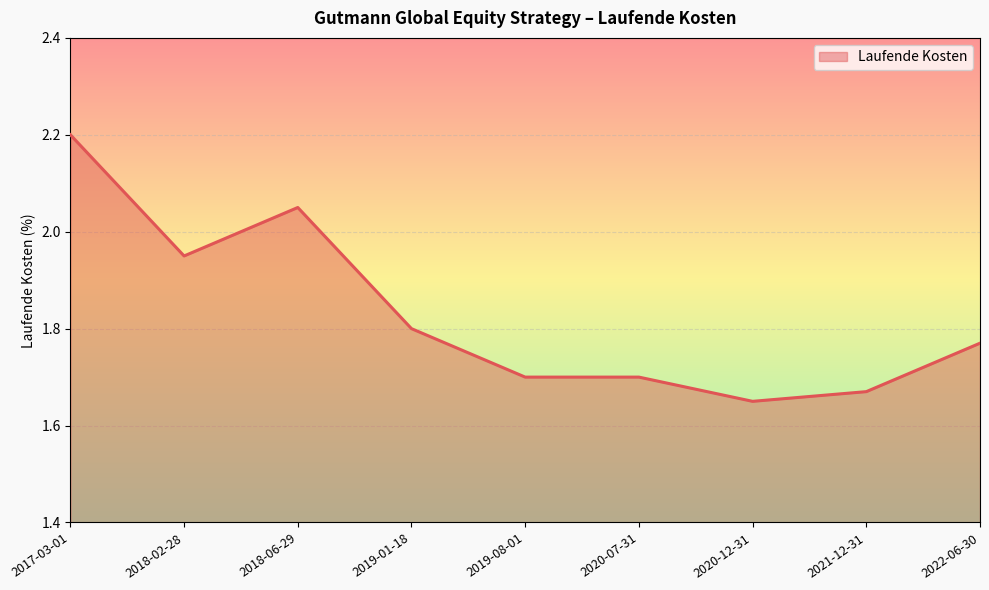

Between 2017-03-01 and 2019-01-18, which is larger?

2017-03-01